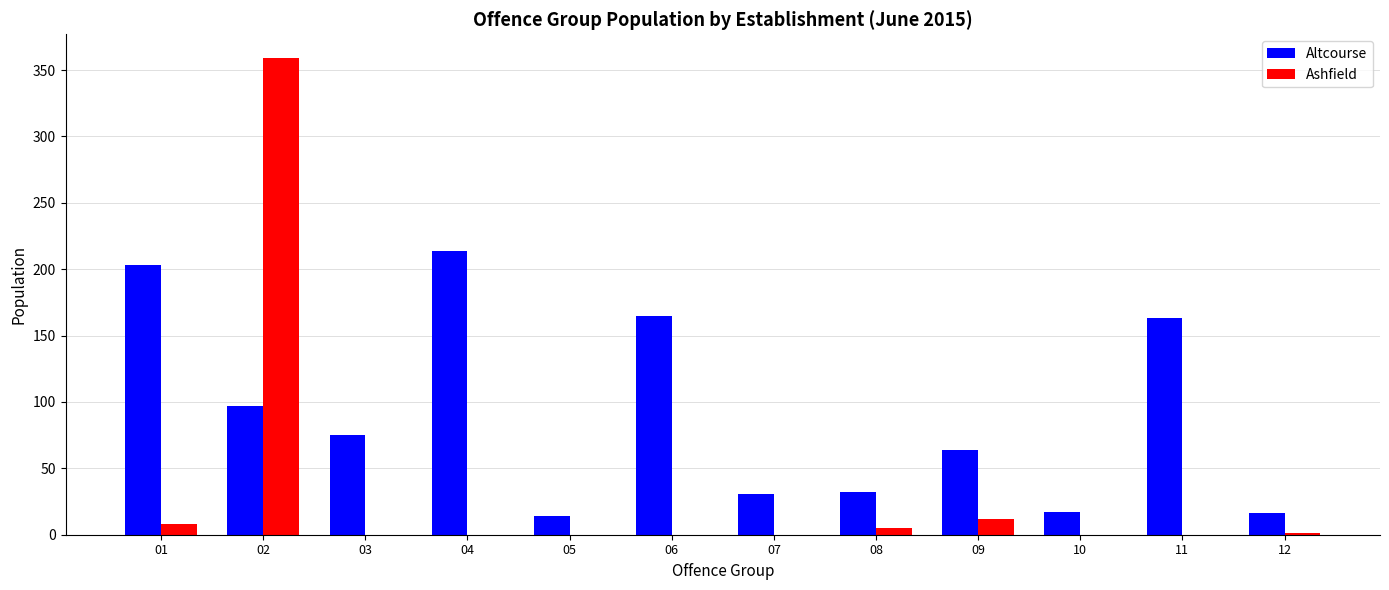

Between 01 and 07, which series saw the biggest shift?

Altcourse